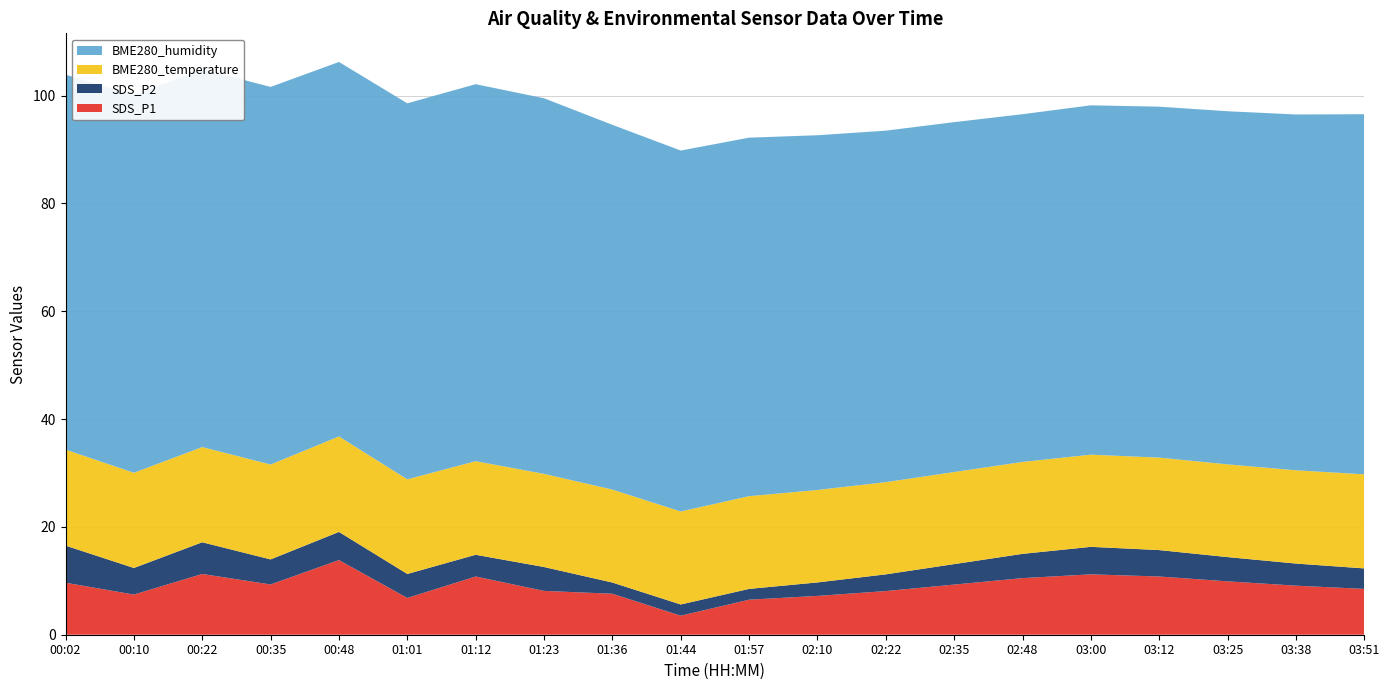

The value of SDS_P1 at 01:36 is 7.6. True or false?

True